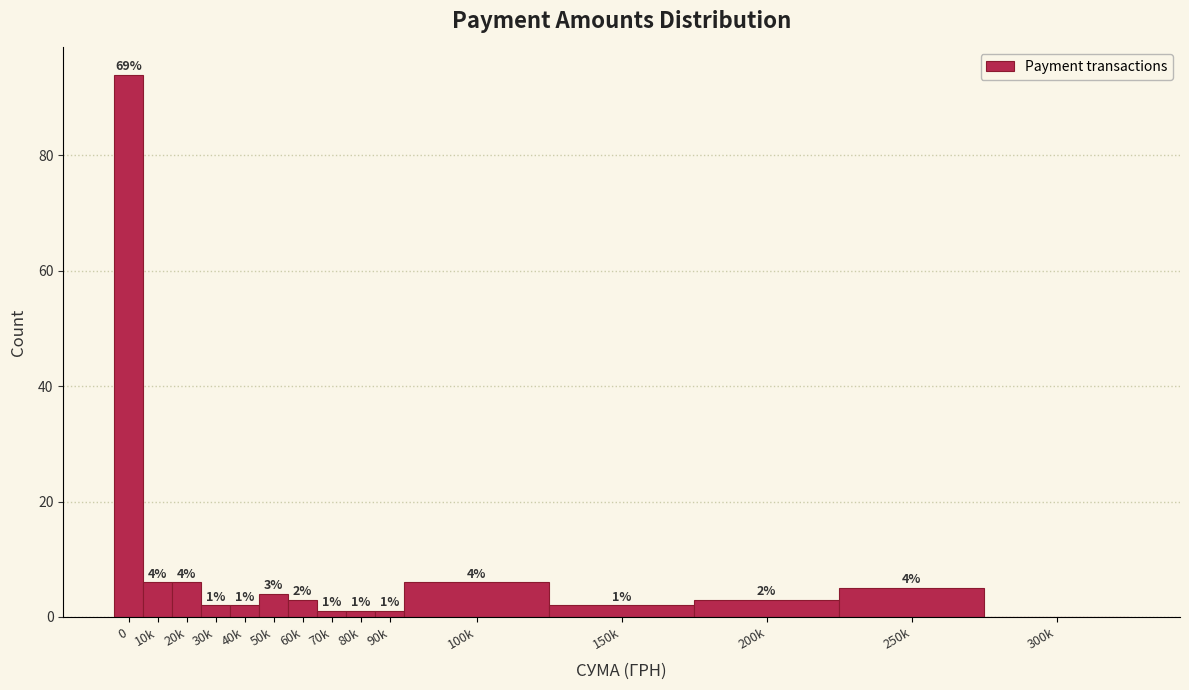

Reading left to right, transcribe all the data shown in this chart.

0=94	10k=6	20k=6	30k=2	40k=2	50k=4	60k=3	70k=1	80k=1	90k=1	100k=6	150k=2	200k=3	250k=5	300k=0